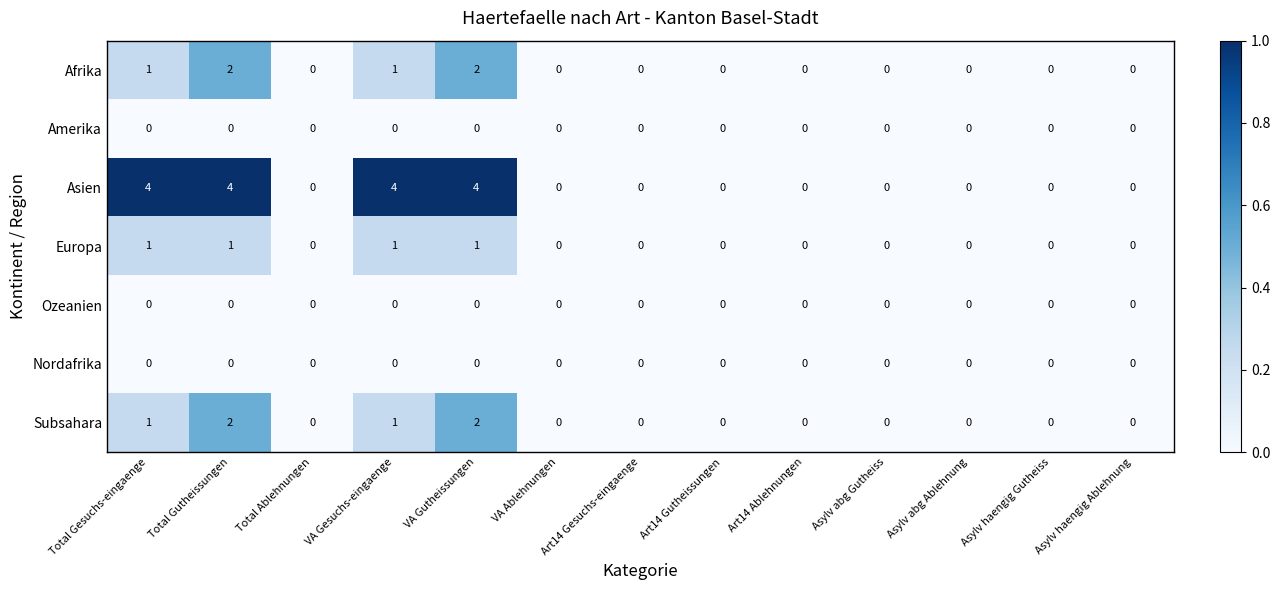

How many categories are shown in the chart?

13